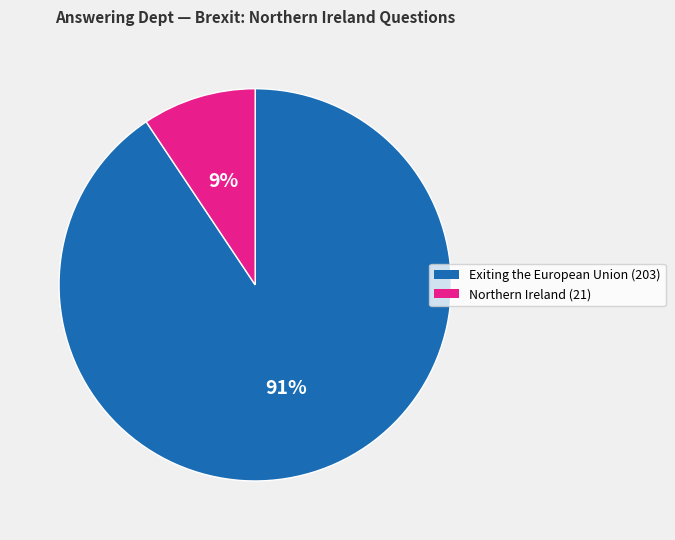

Combined, do Northern Ireland (21) and Exiting the European Union (203) account for over 50%?

Yes